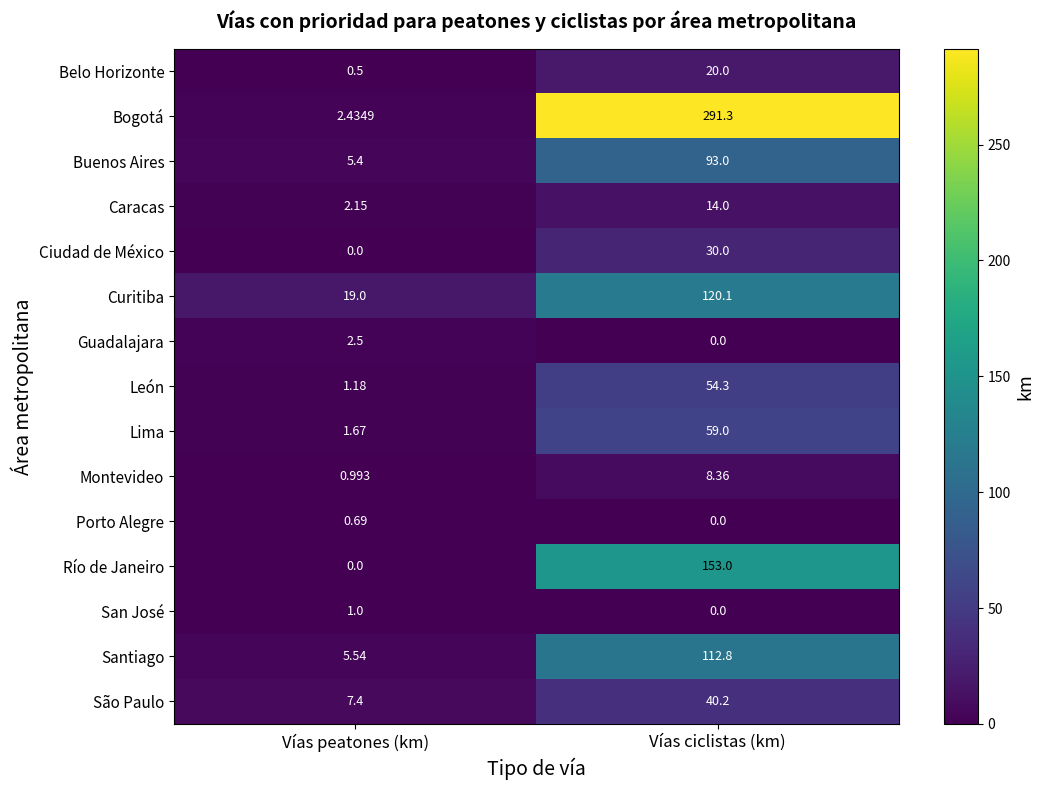

Which category has the highest value across all series?

Vías ciclistas (km)